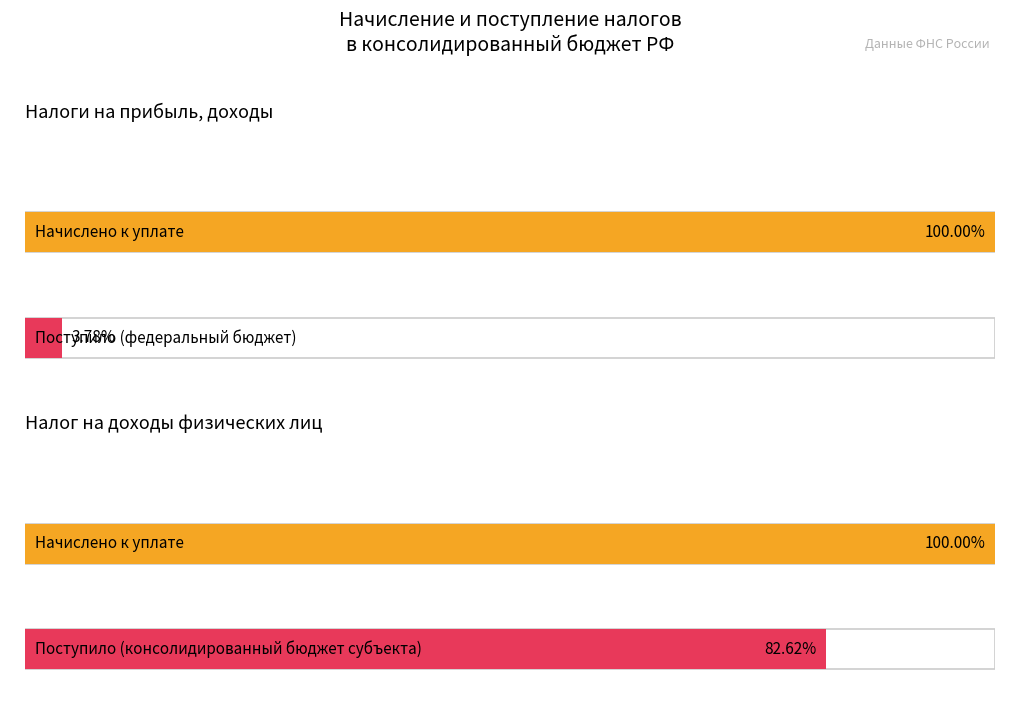

What is the label of the 4th bar from the right?

Налоги на прибыль, доходы